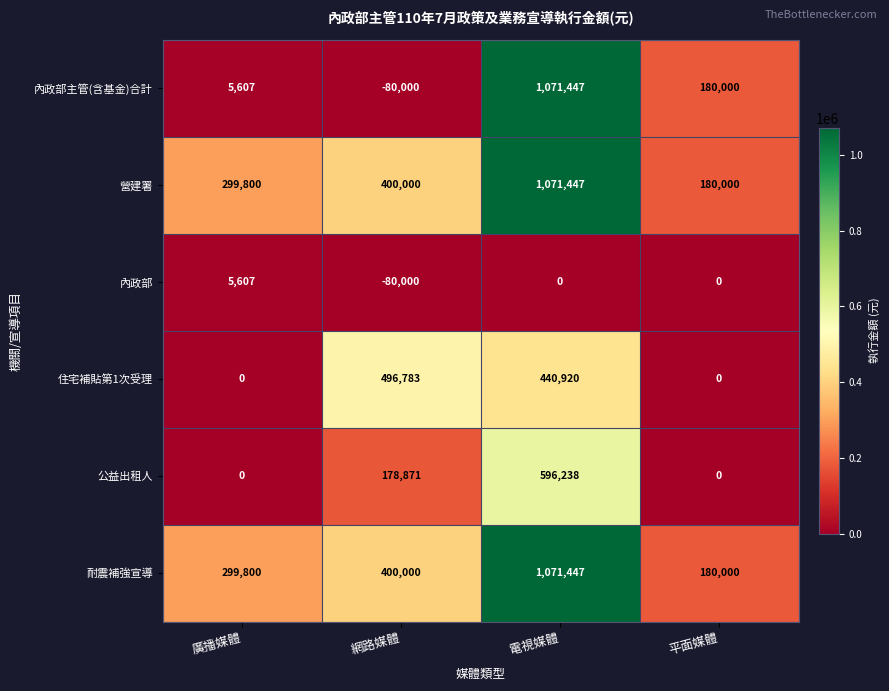

How many categories are shown in the chart?

4